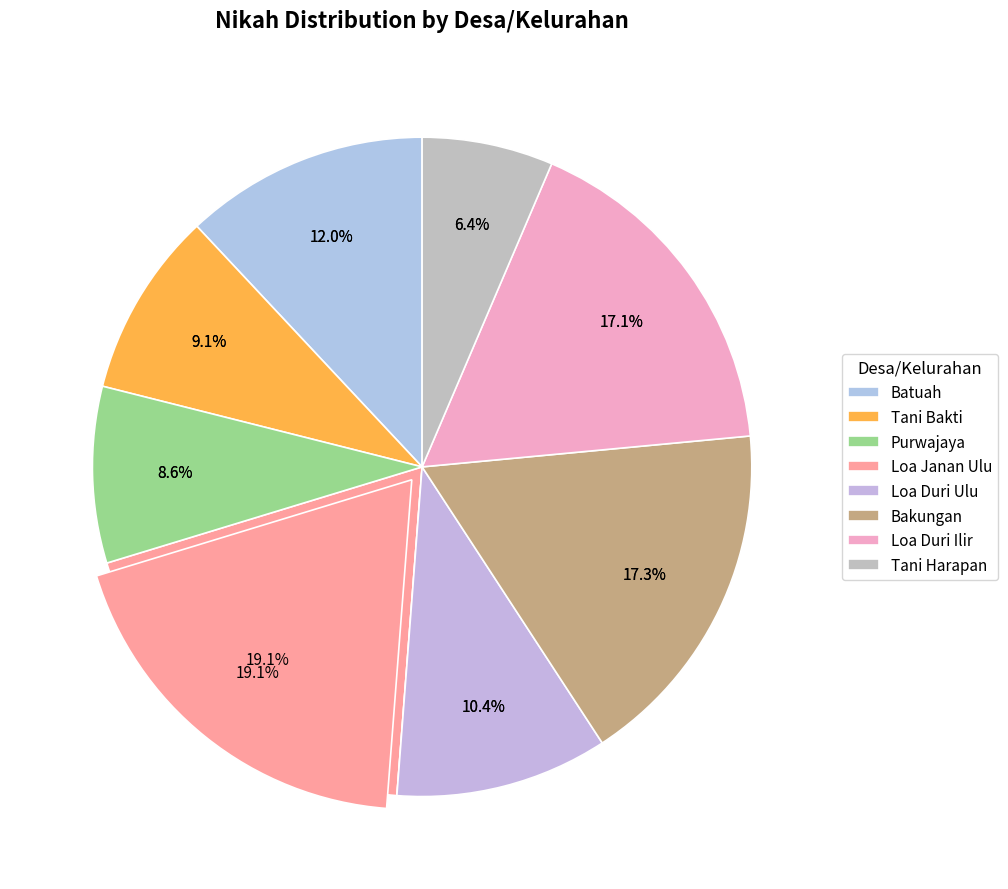

Does Purwajaya represent more than half of the total?

No